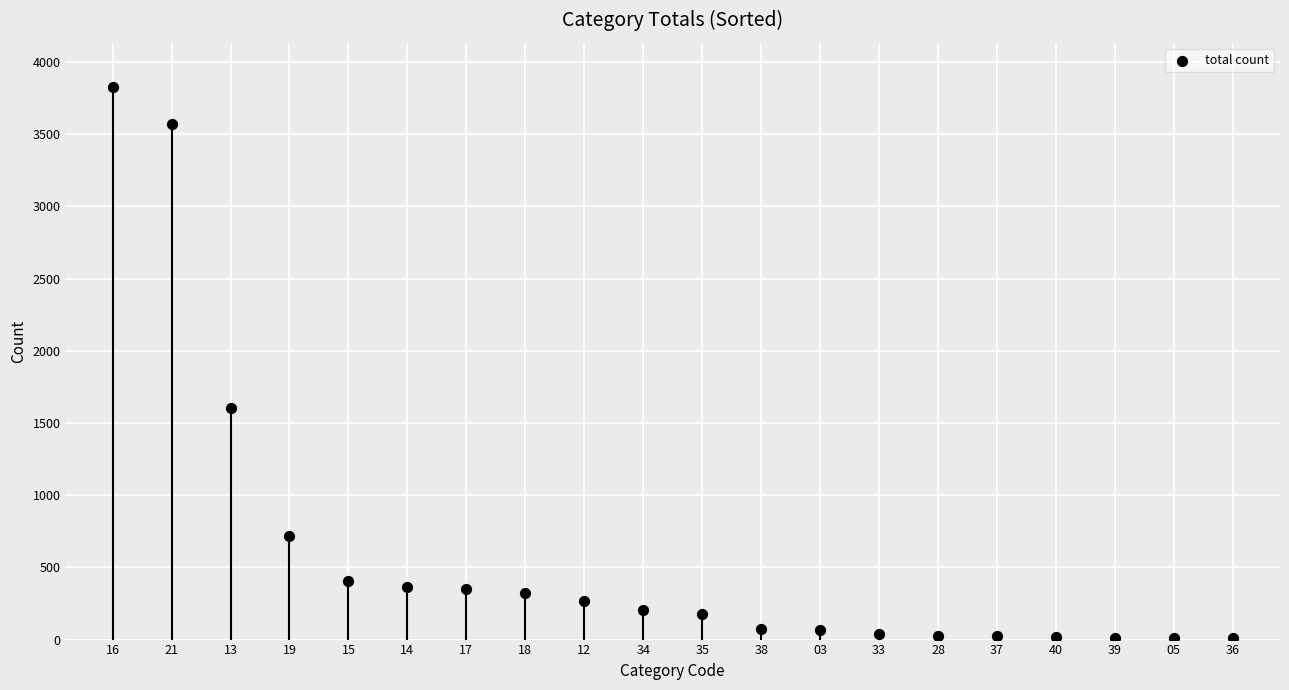

What is the change in value from 17 to 40?

-333